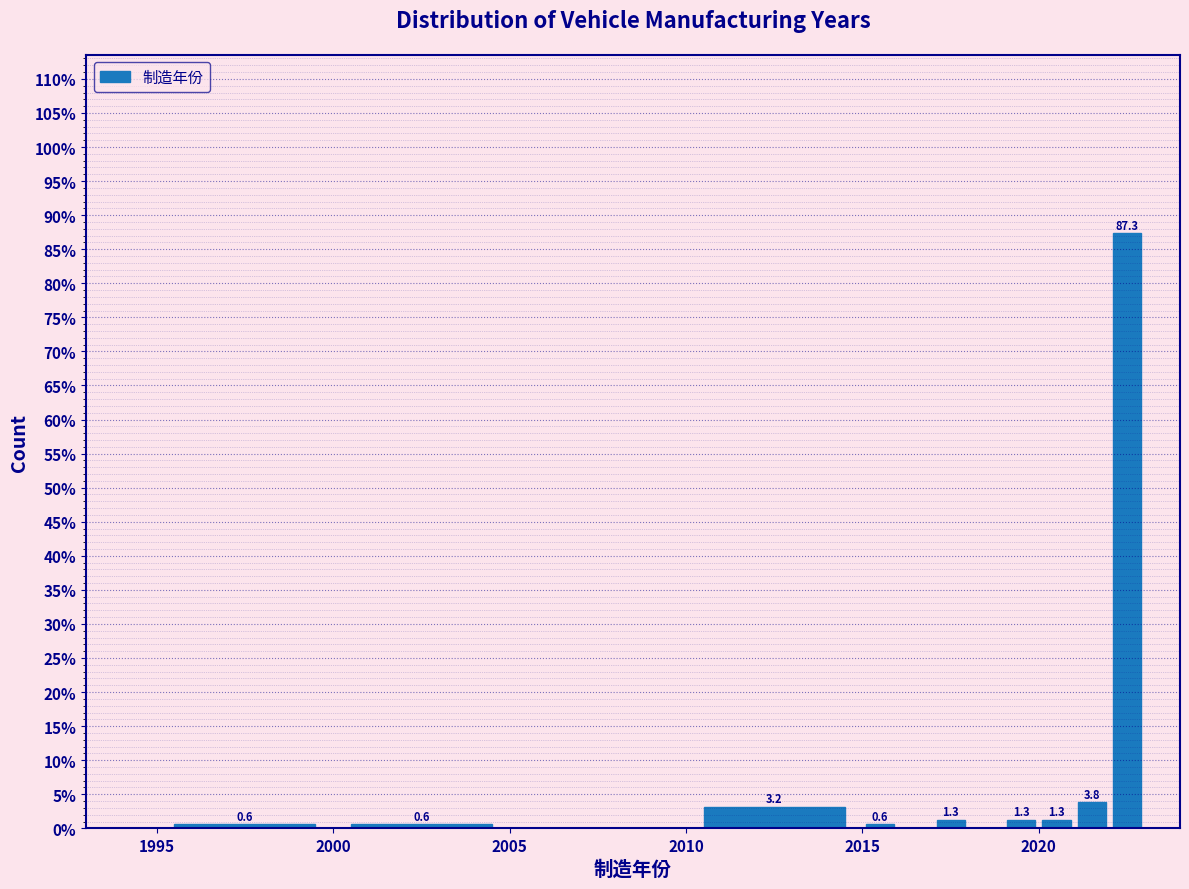

Read against the x-axis, roughly where is the centre of the tallest bar?

2022.5